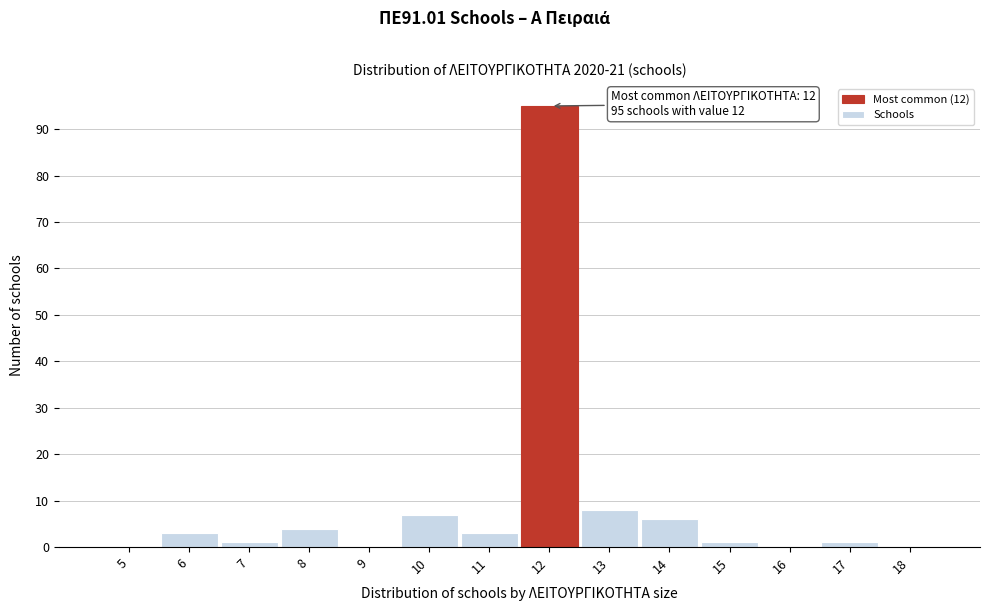

Reading left to right, what are all the values shown in this chart?

5=0	6=3	7=1	8=4	9=0	10=7	11=3	12=95	13=8	14=6	15=1	16=0	17=1	18=0